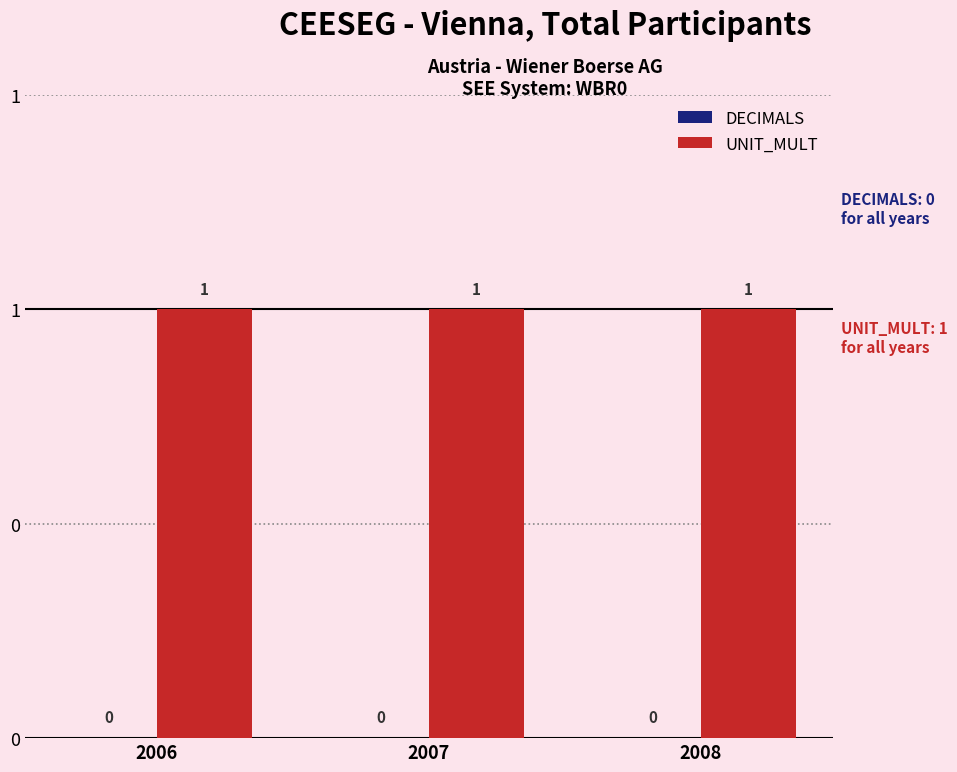

Reading left to right, list all the values displayed in this chart.

DECIMALS: 2006=0	2007=0	2008=0
UNIT_MULT: 2006=1	2007=1	2008=1